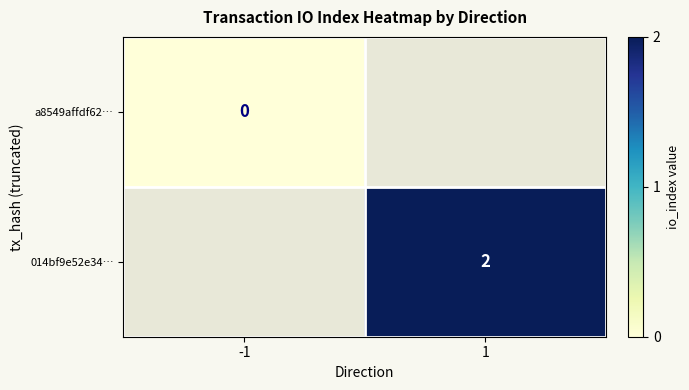

The value of 014bf9e52e34… at 1 is 1. True or false?

False